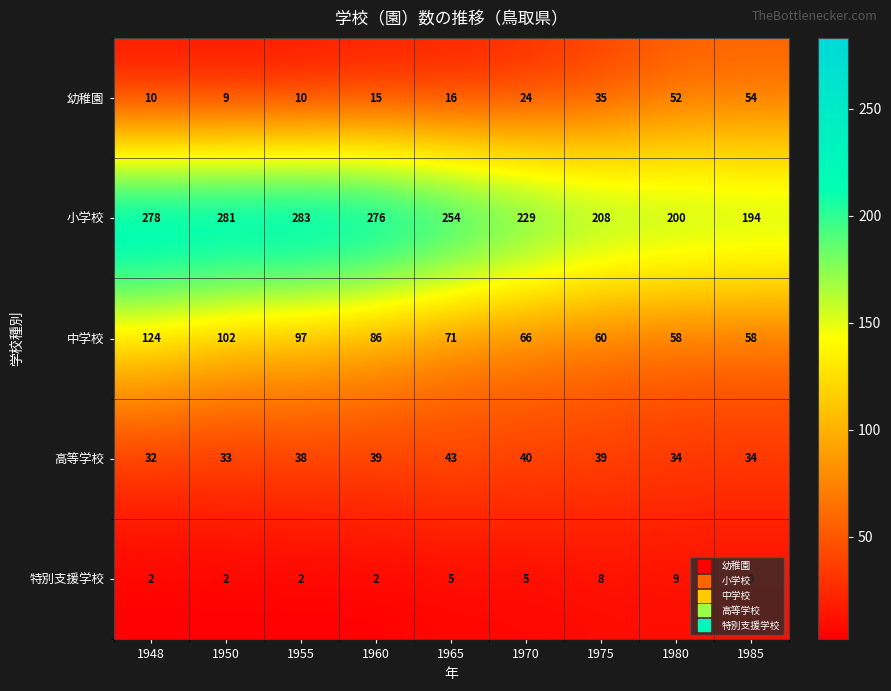

At how many categories does at least one series exceed 31?

9